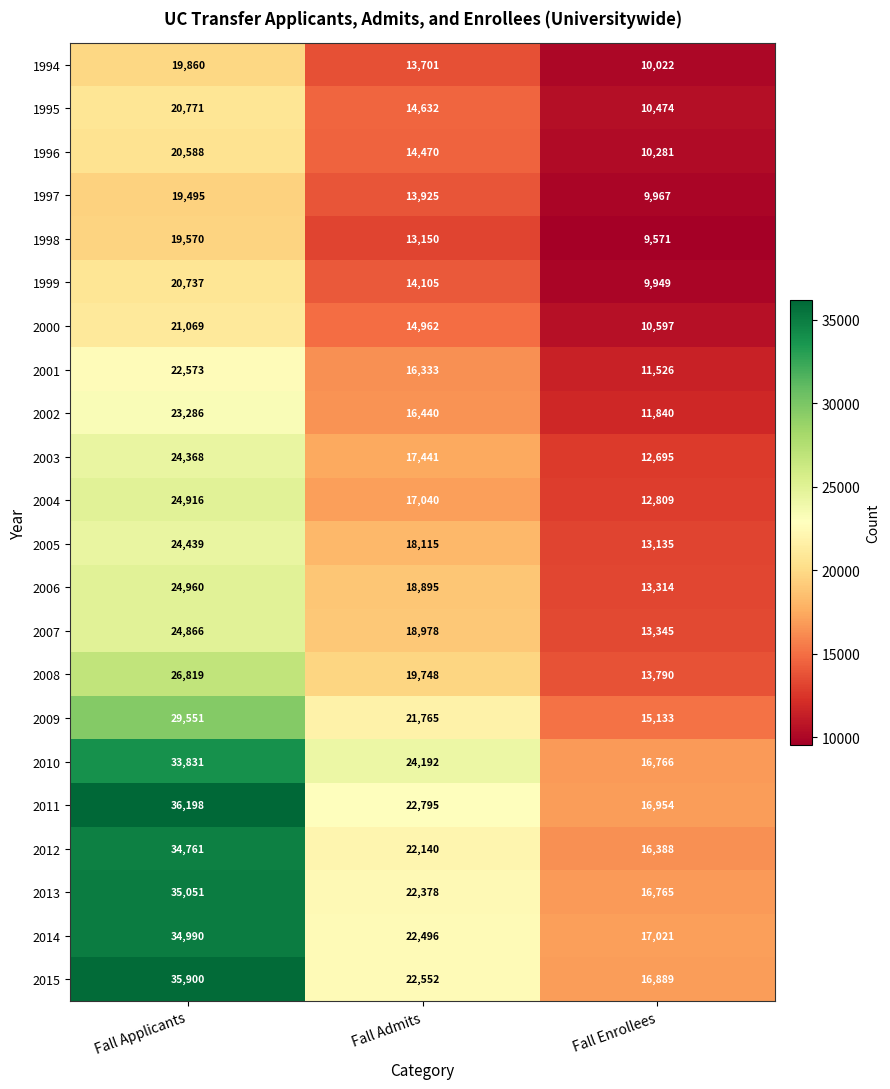

What is the sum of all 2000 values?

46628